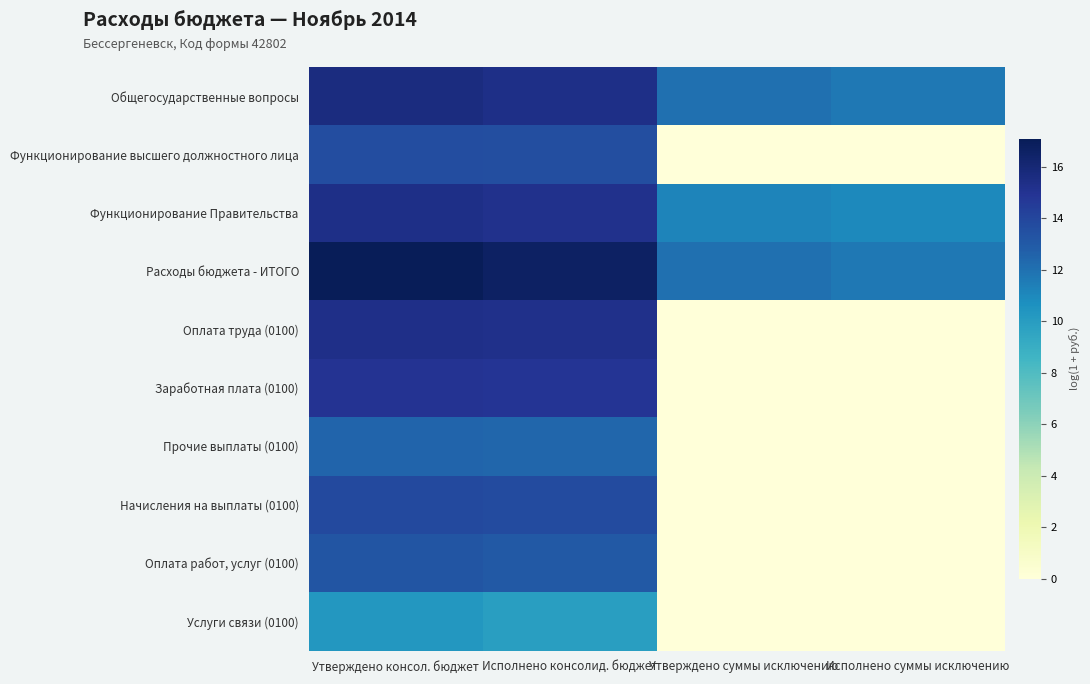

List the series in order of their peak value, highest first.

Расходы бюджета - ИТОГО, Общегосударственные вопросы, Функционирование Правительства, Оплата труда (0100), Заработная плата (0100), Начисления на выплаты (0100), Функционирование высшего должностного лица, Оплата работ, услуг (0100), Прочие выплаты (0100), Услуги связи (0100)